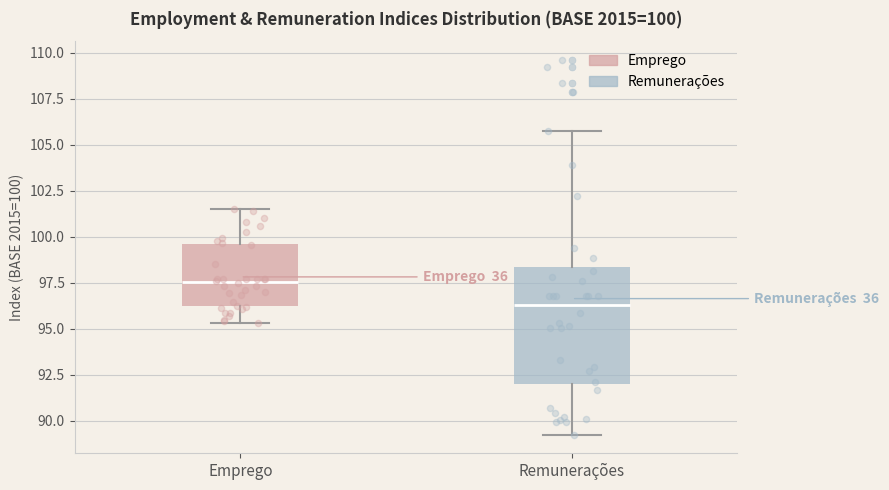

Comparing the boxes themselves (not the whiskers), which one is the tallest?

Remunerações